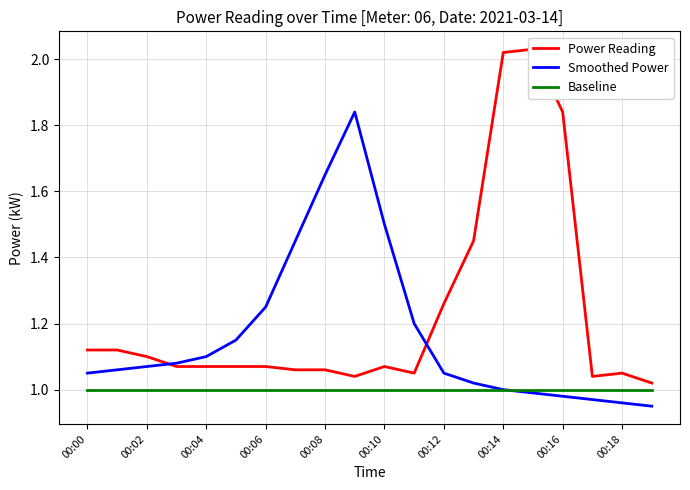

What position from the right is 13?

7